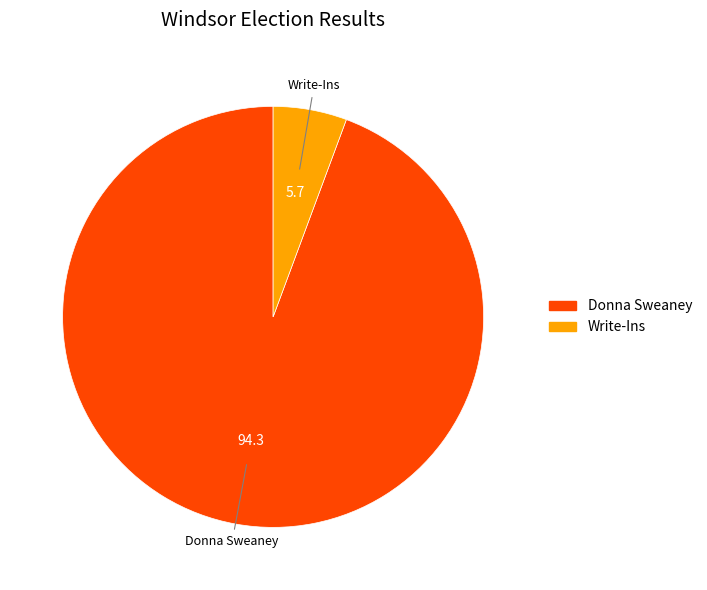

Is there a majority slice in this chart?

Yes